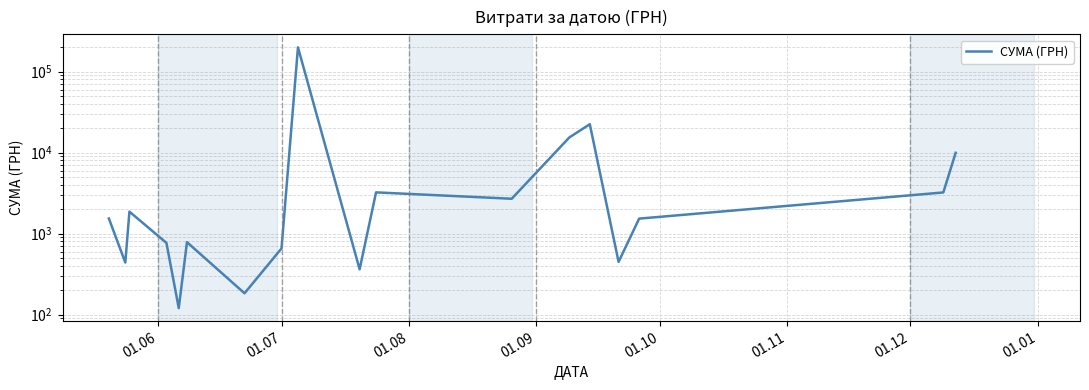

True or false: the data shows 180.2 at 01.10.

False